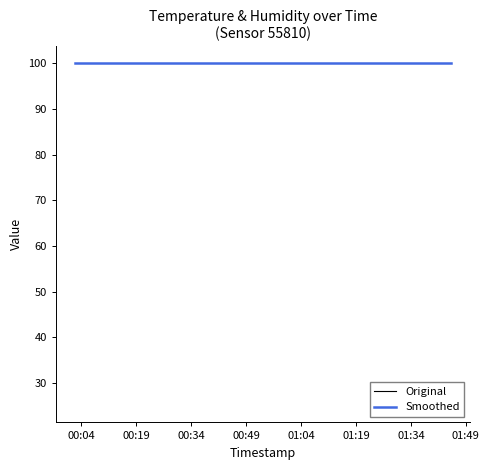

True or false: Original and Smoothed cross at least once.

False